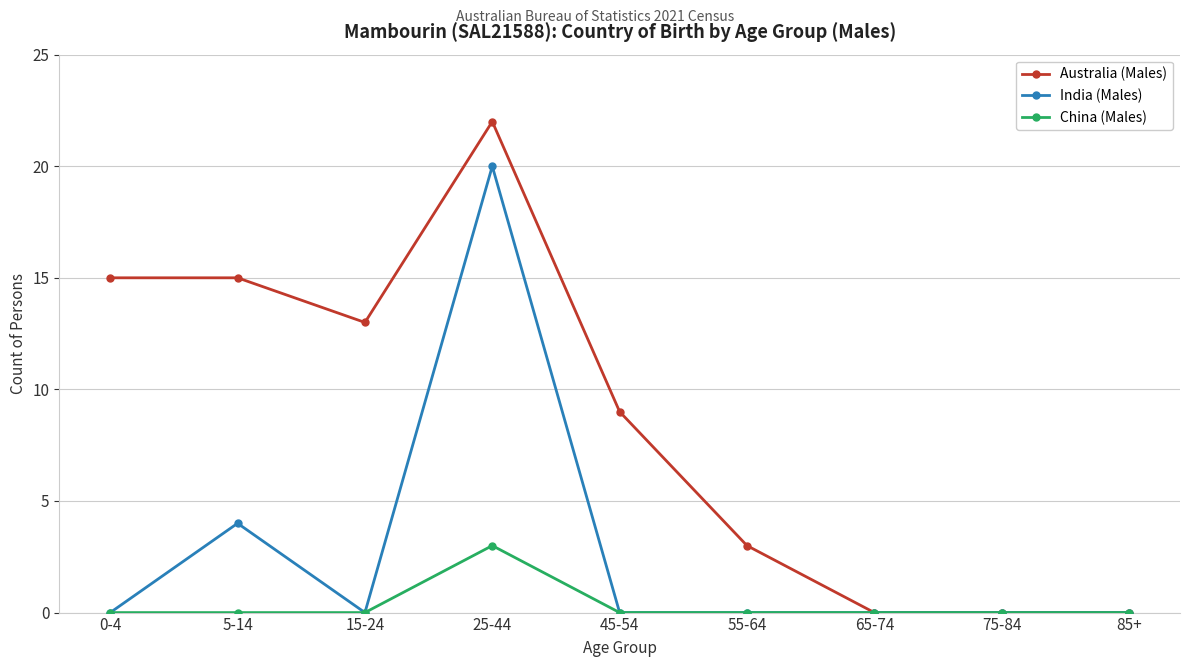

What is the value of the India (Males) point at the 2nd from the left?

4